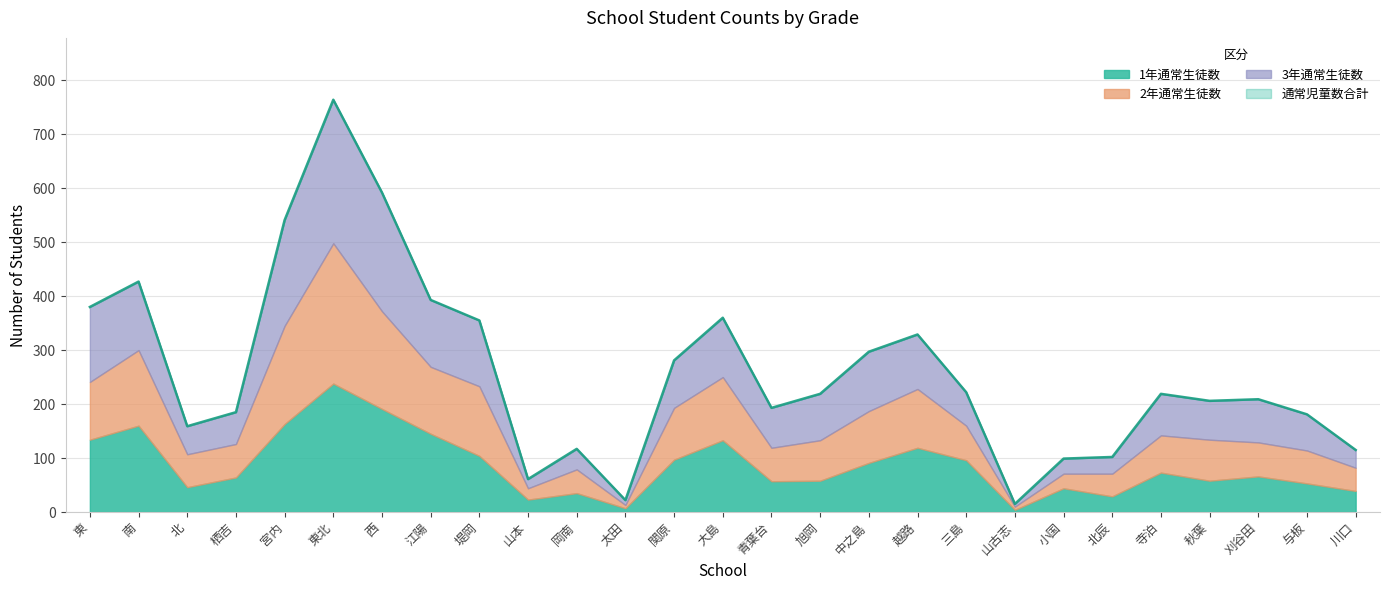

Reading right to left, what are all the values shown in this chart?

通常児童数合計: 川口=115	与板=181	刈谷田=209	秋葉=206	寺泊=219	北辰=102	小国=99	山古志=15	三島=222	越路=329	中之島=297	旭岡=219	青葉台=193	大島=360	関原=281	太田=22	岡南=117	山本=61	堤岡=355	江陽=393	西=592	東北=764	宮内=541	栖吉=185	北=159	南=427	東=380
1年通常生徒数: 川口=39	与板=53	刈谷田=66	秋葉=58	寺泊=73	北辰=29	小国=44	山古志=4	三島=96	越路=119	中之島=91	旭岡=58	青葉台=57	大島=133	関原=97	太田=7	岡南=35	山本=23	堤岡=104	江陽=145	西=191	東北=238	宮内=163	栖吉=64	北=46	南=160	東=134
2年通常生徒数: 川口=43	与板=61	刈谷田=63	秋葉=76	寺泊=69	北辰=42	小国=27	山古志=6	三島=64	越路=109	中之島=96	旭岡=75	青葉台=62	大島=117	関原=96	太田=6	岡南=44	山本=21	堤岡=129	江陽=124	西=181	東北=260	宮内=182	栖吉=62	北=61	南=140	東=107
3年通常生徒数: 川口=33	与板=67	刈谷田=80	秋葉=72	寺泊=77	北辰=31	小国=28	山古志=5	三島=62	越路=101	中之島=110	旭岡=86	青葉台=74	大島=110	関原=88	太田=9	岡南=38	山本=17	堤岡=122	江陽=124	西=220	東北=266	宮内=196	栖吉=59	北=52	南=127	東=139